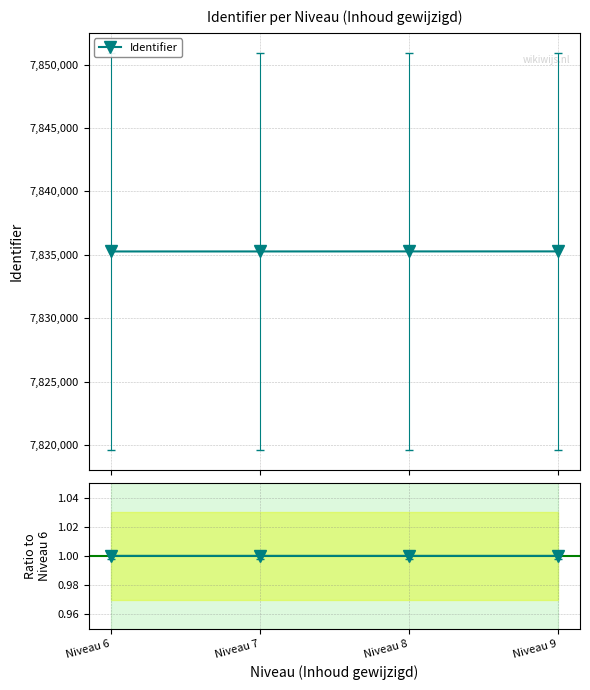

At which category is the sum across all series the highest?

Niveau 9